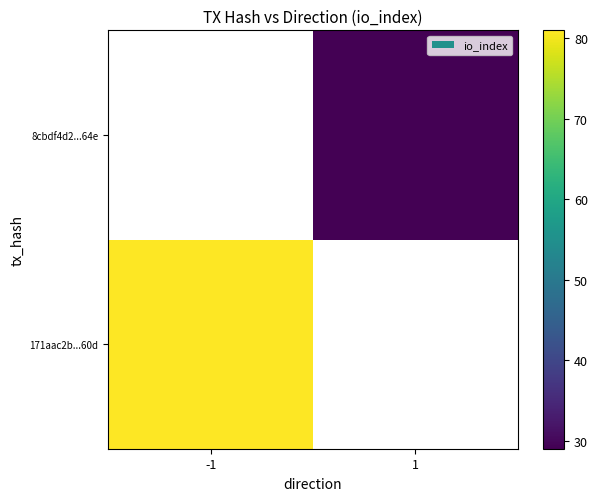

Which label corresponds to the largest value in the chart?

-1